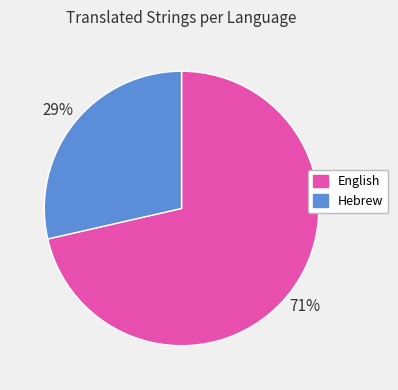

Between Hebrew and English, which is larger?

English